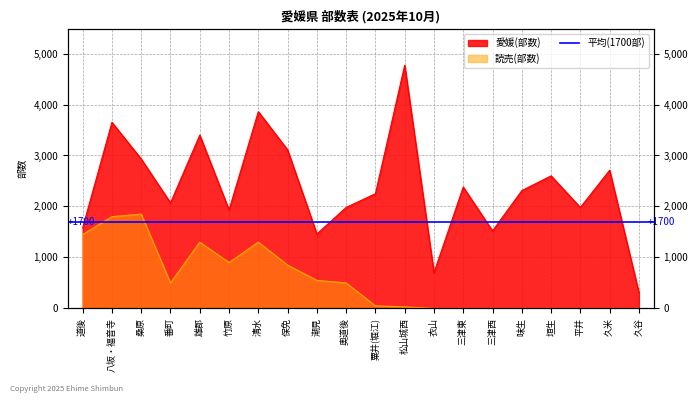

What is the sum of all 読売(部数) values?

11080